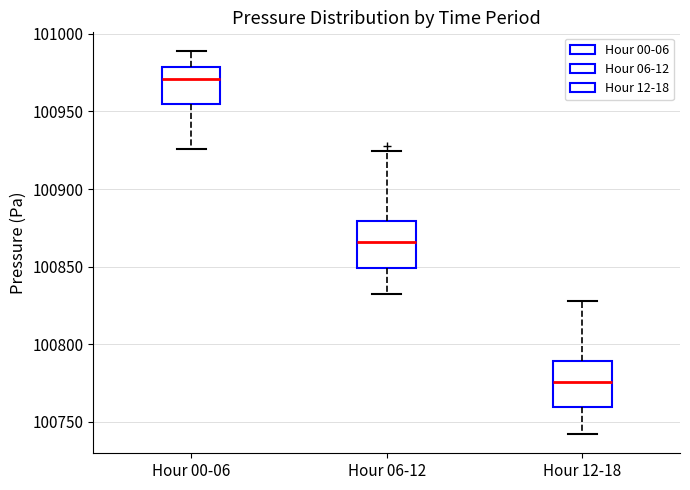

Which box has the lowest median line?

Hour 12-18